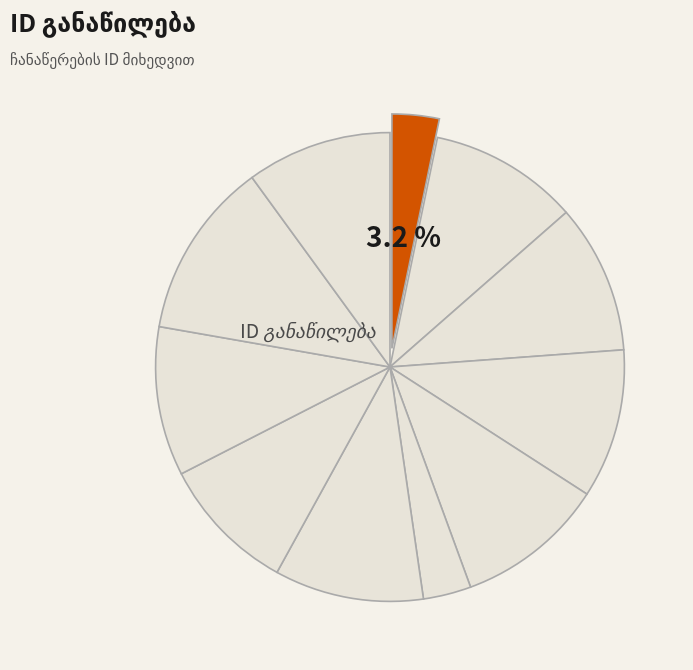

Count the number of slices in the pie.

11